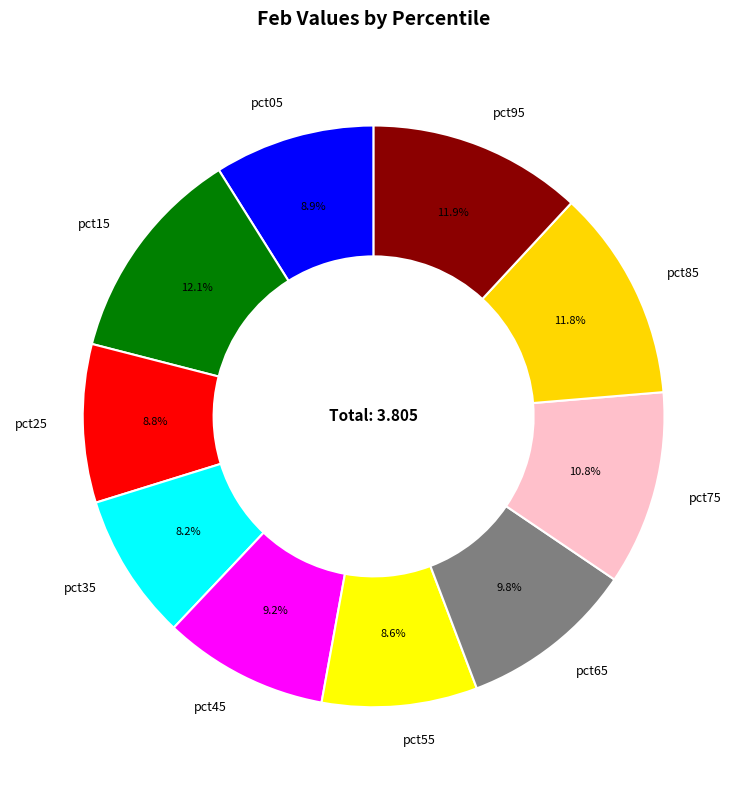

What percentage is NOT represented by pct85?

88.2%